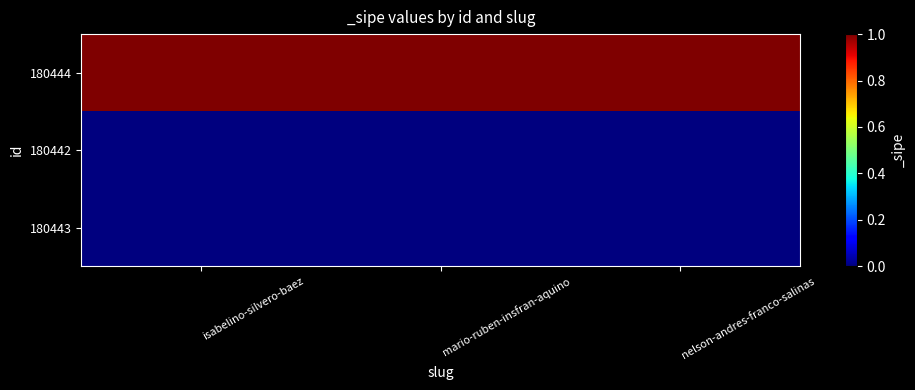

What is the maximum value shown in the chart?

1